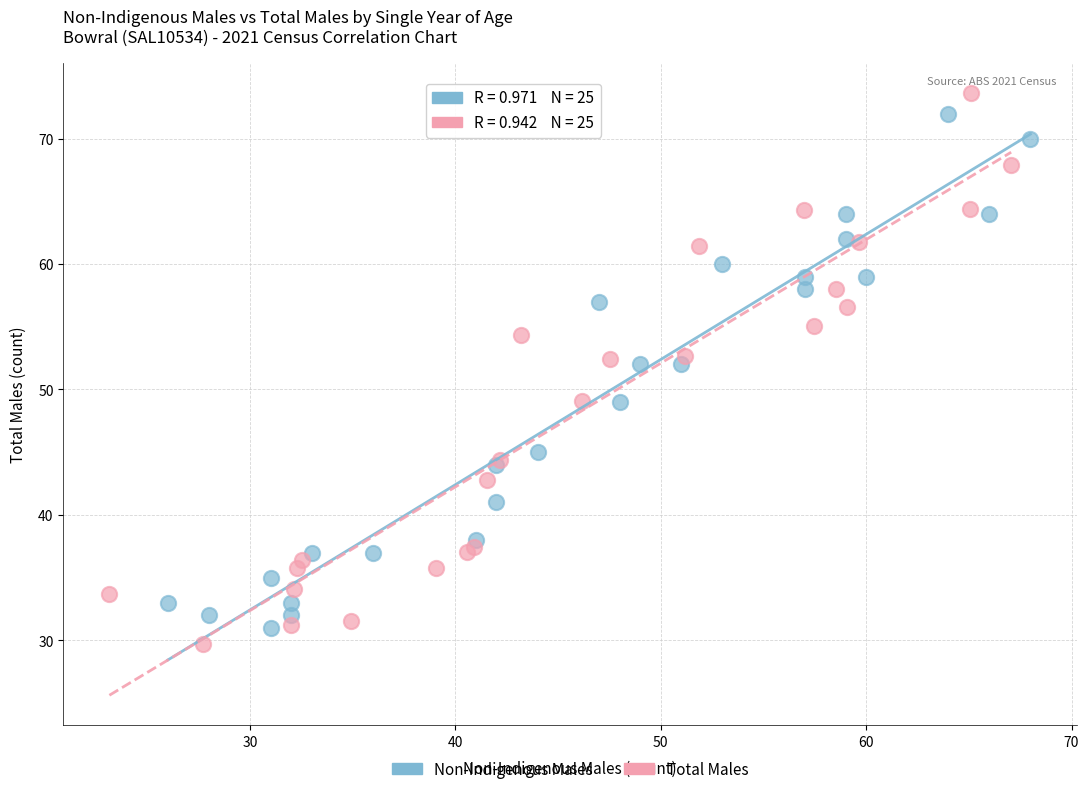

What are all the series names shown in the legend?

Non-Indigenous Males, Total Males